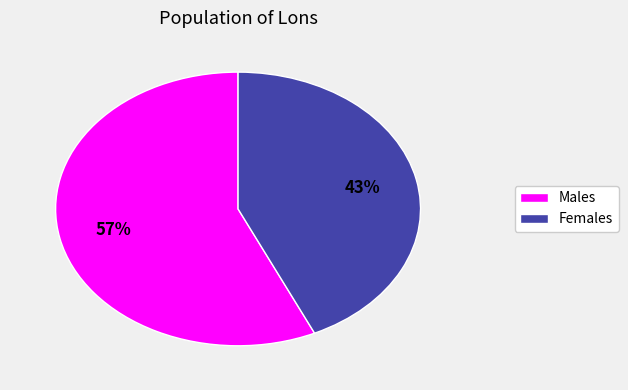

To the nearest percent, what is the difference between the largest and smallest slice percentages?

14%